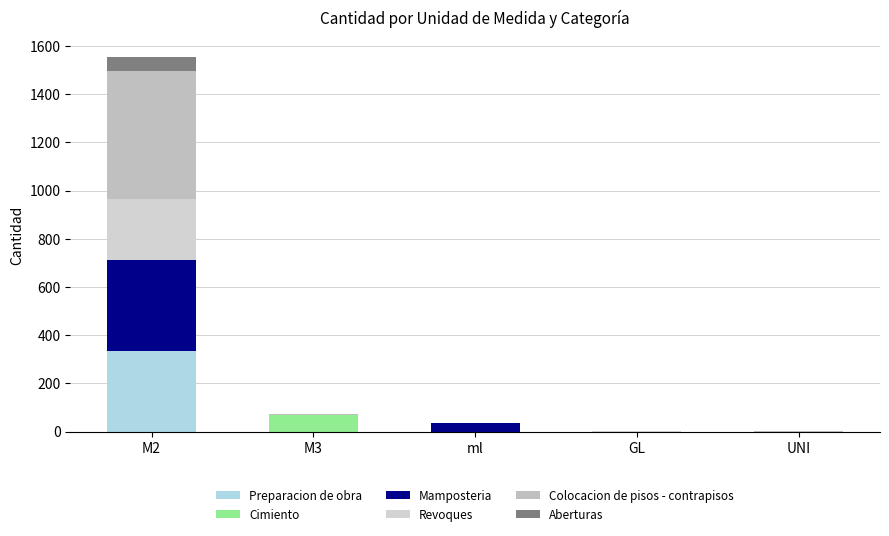

What is the average value of the Colocacion de pisos - contrapisos series?

106.7